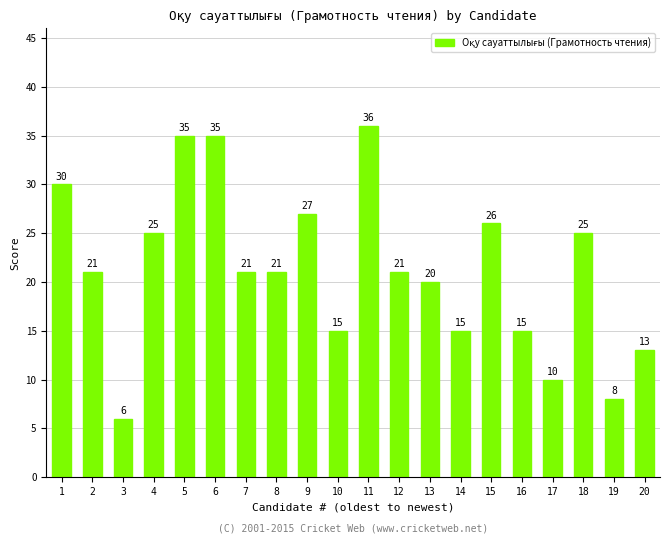

What is the ratio of the value at 4 to the value at 3?

4.2